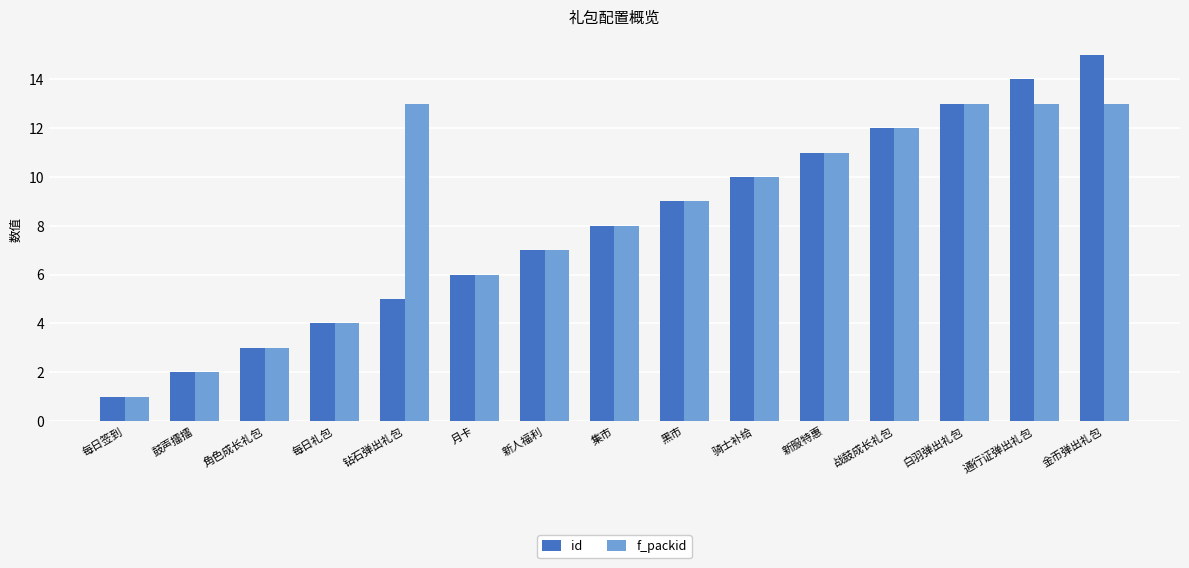

Where does the f_packid series first go above 9?

钻石弹出礼包